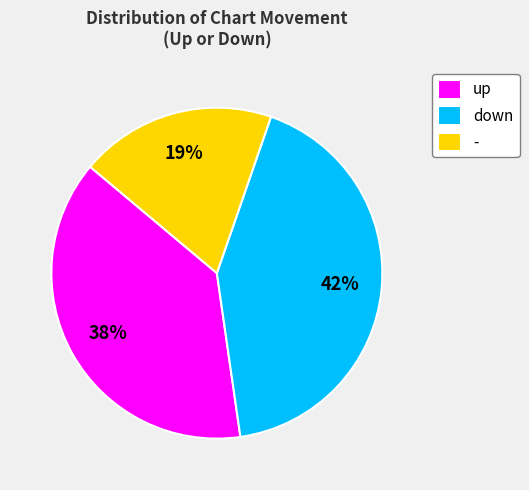

To the nearest percent, what portion does down represent?

42%